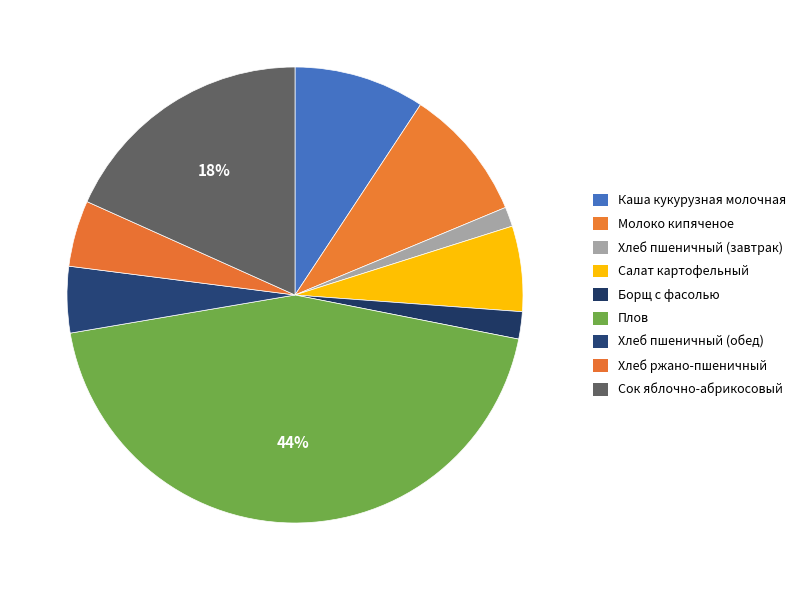

Which slice is the largest?

Плов